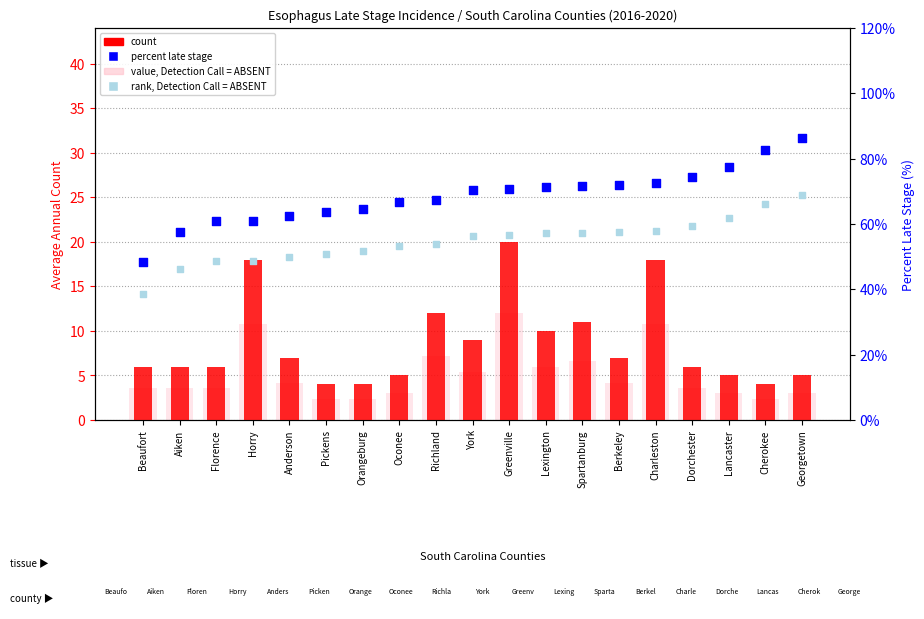

Which series contains the lowest Y value?

value, Detection Call = ABSENT